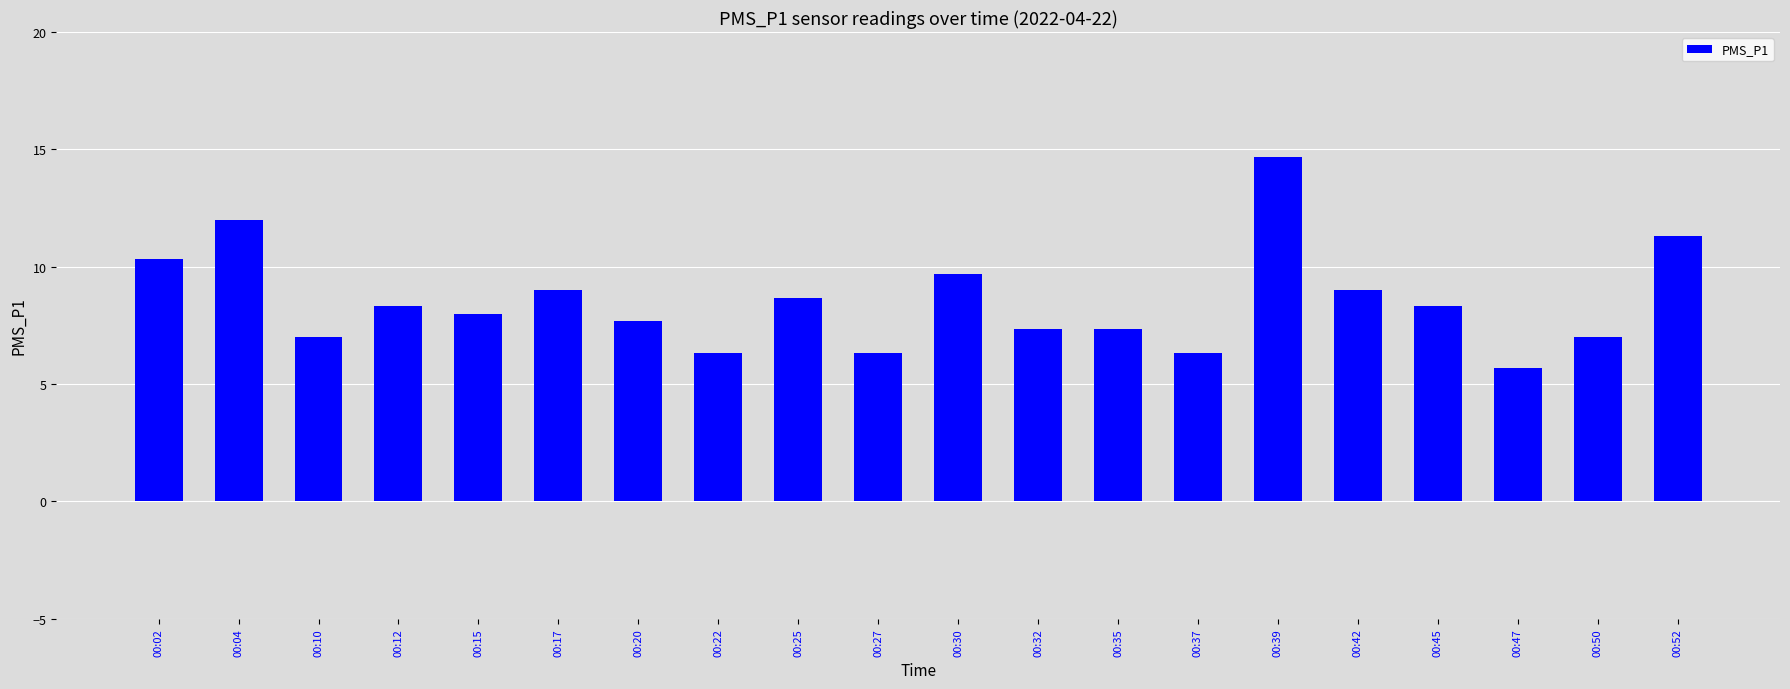

What is the value of the 3rd bar from the left?

7.0